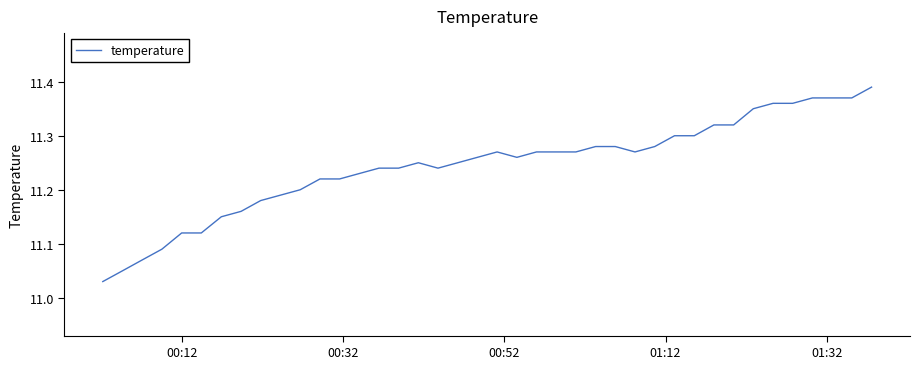

How many lines are shown in the chart?

1